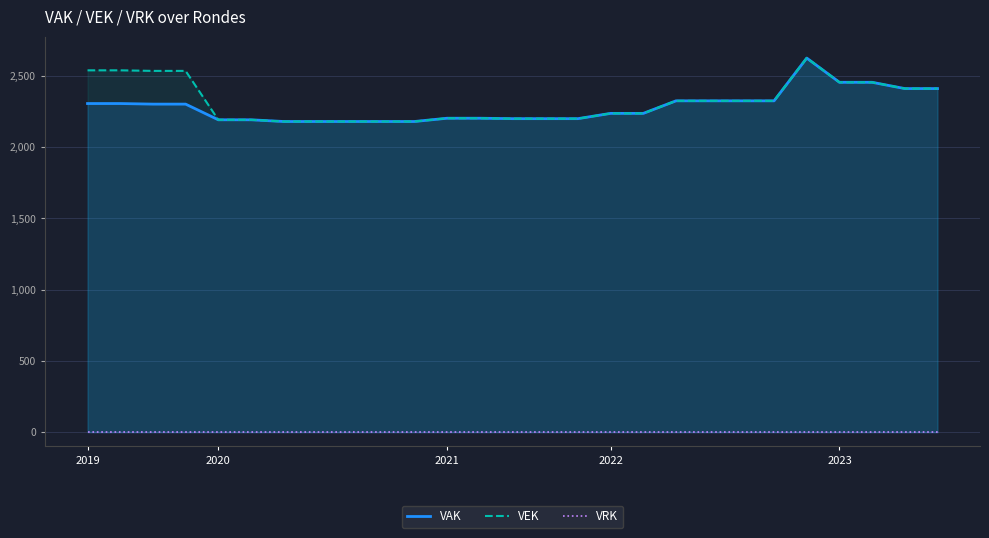

True or false: VEK and VRK cross at least once.

False